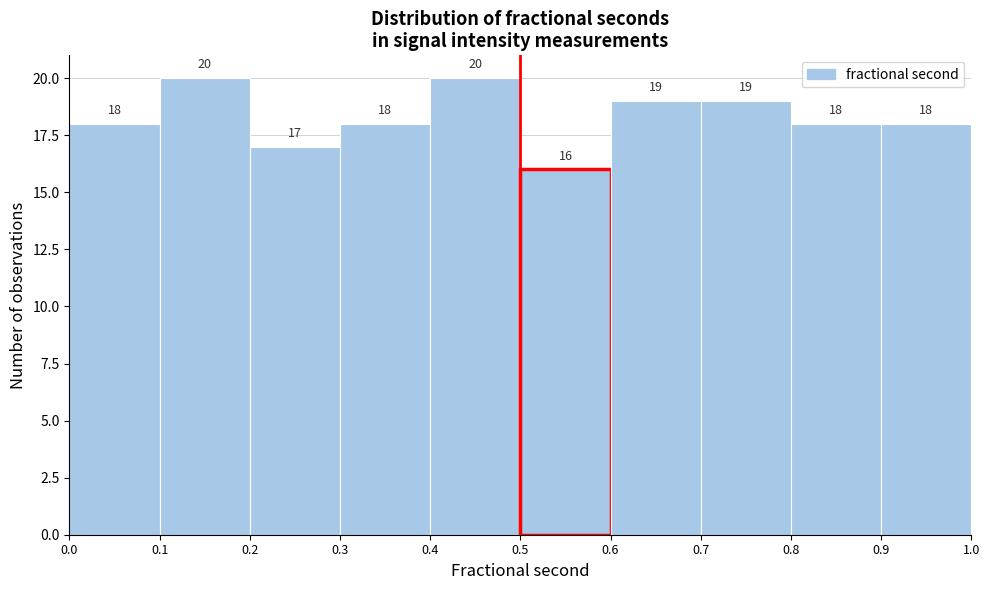

Reading left to right, list every bar in this chart as the range it spans on the x-axis followed by its height.

0.0 to 0.1: 18
0.1 to 0.2: 20
0.2 to 0.3: 17
0.3 to 0.4: 18
0.4 to 0.5: 20
0.5 to 0.6: 16
0.6 to 0.7: 19
0.7 to 0.8: 19
0.8 to 0.9: 18
0.9 to 1.0: 18